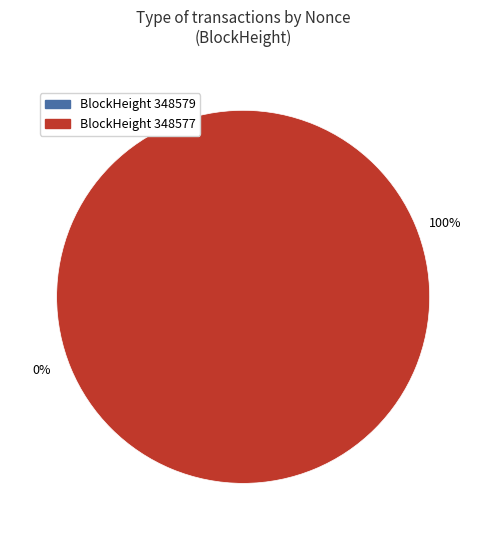

To the nearest percent, what is the difference between the largest and smallest slice percentages?

100%